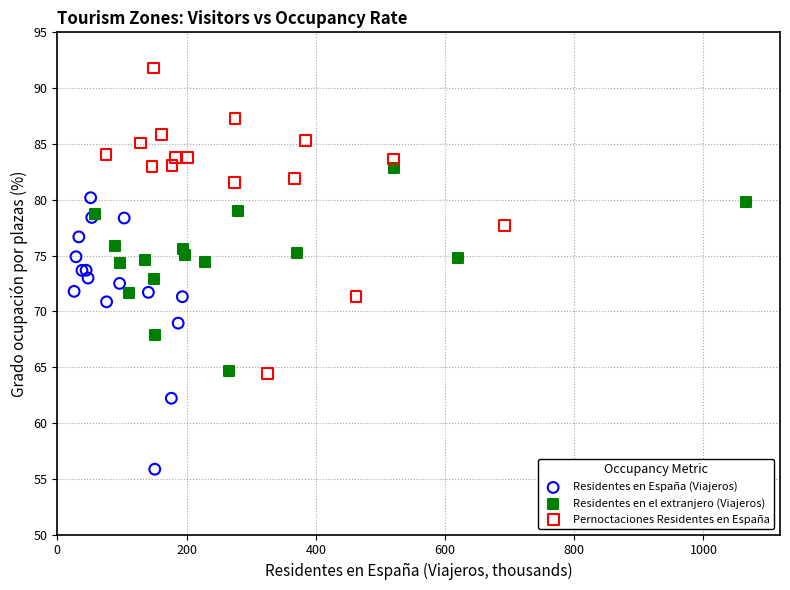

What are all the series names shown in the legend?

Residentes en España (Viajeros), Residentes en el extranjero (Viajeros), Pernoctaciones Residentes en España